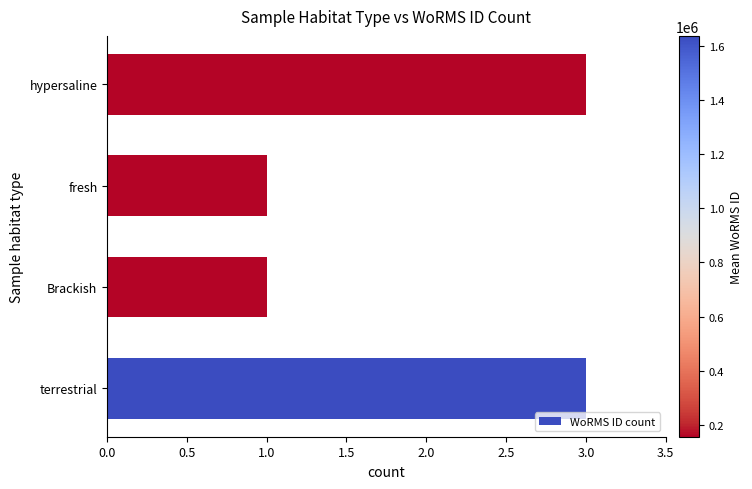

Between terrestrial and Brackish, which is larger?

terrestrial